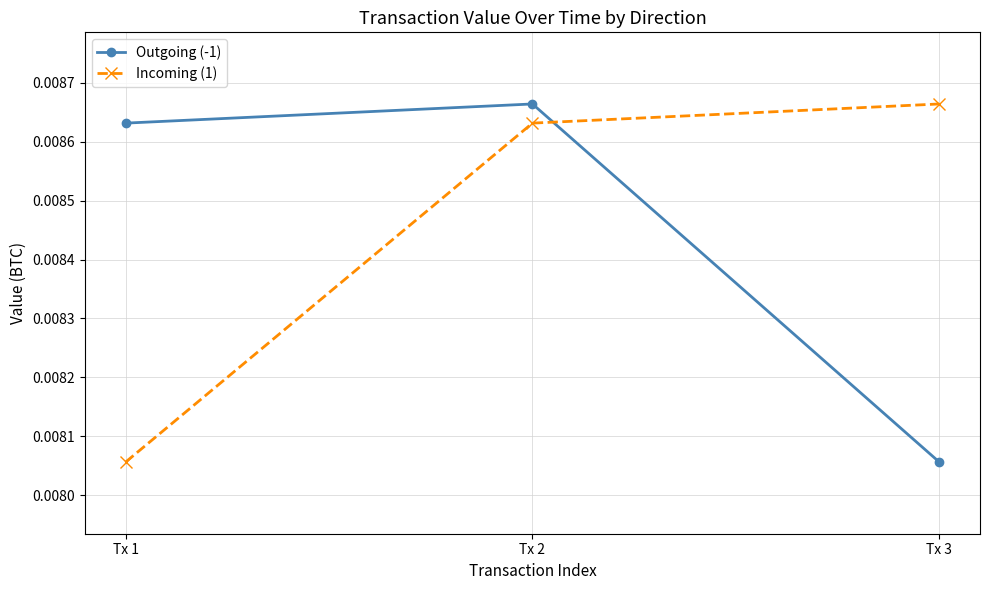

At which label does Outgoing (-1) reach its peak?

Tx 2